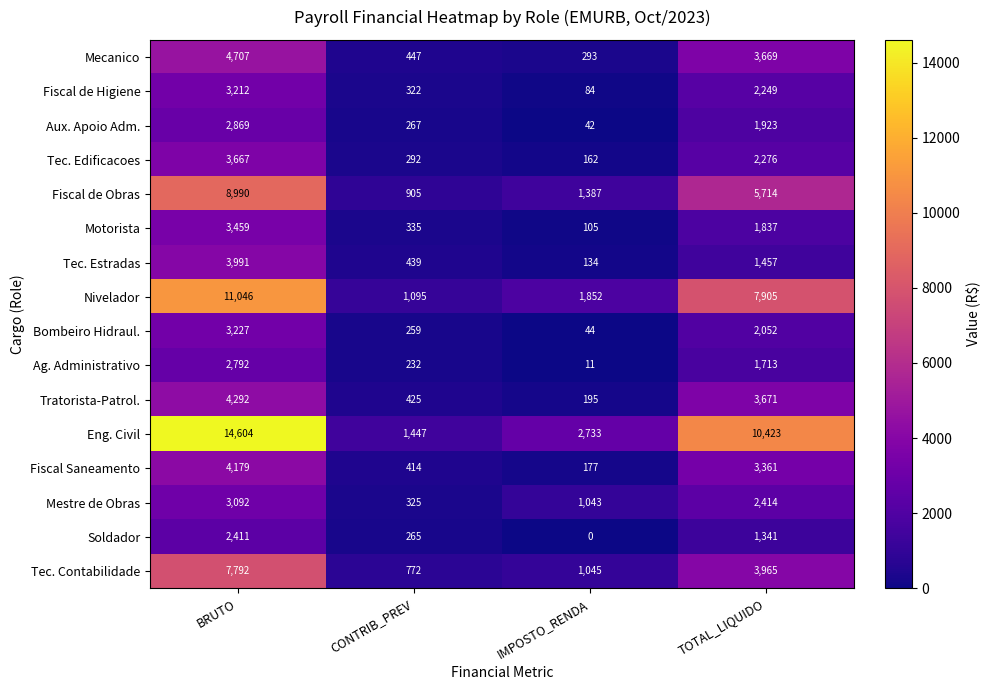

Read the Tec. Contabilidade value at BRUTO.

7792